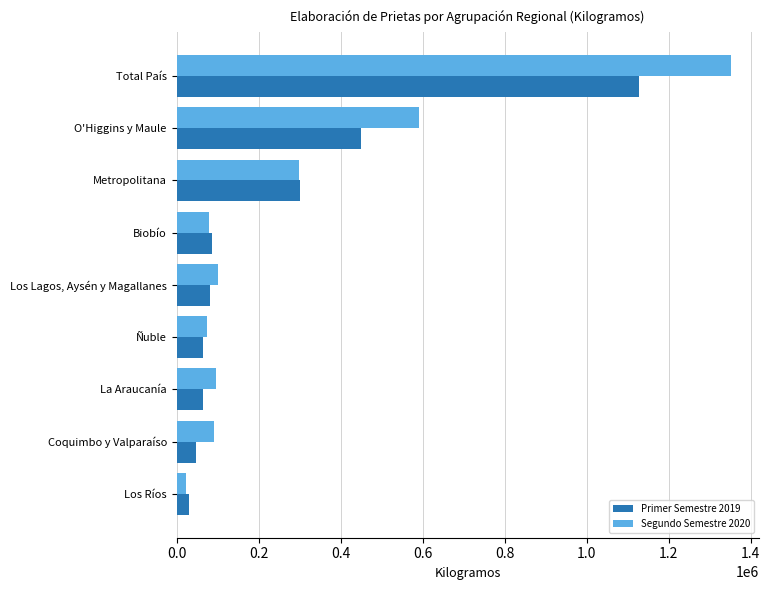

Is the value of Primer Semestre 2019 at Ñuble greater than the value of Segundo Semestre 2020 at O'Higgins y Maule?

No